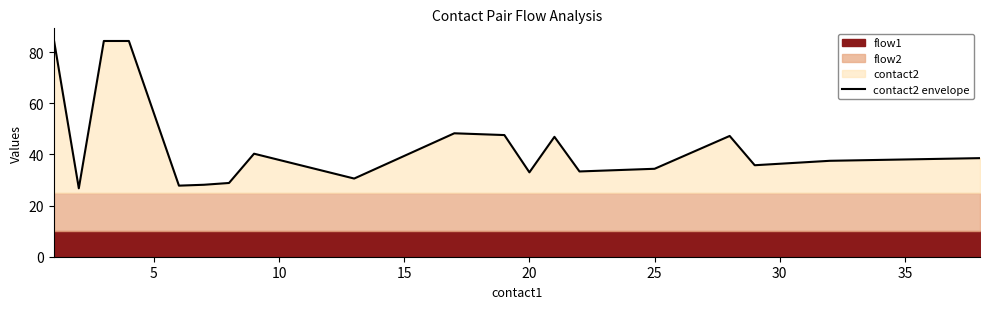

What is the value of the 18th point from the left?

35.8